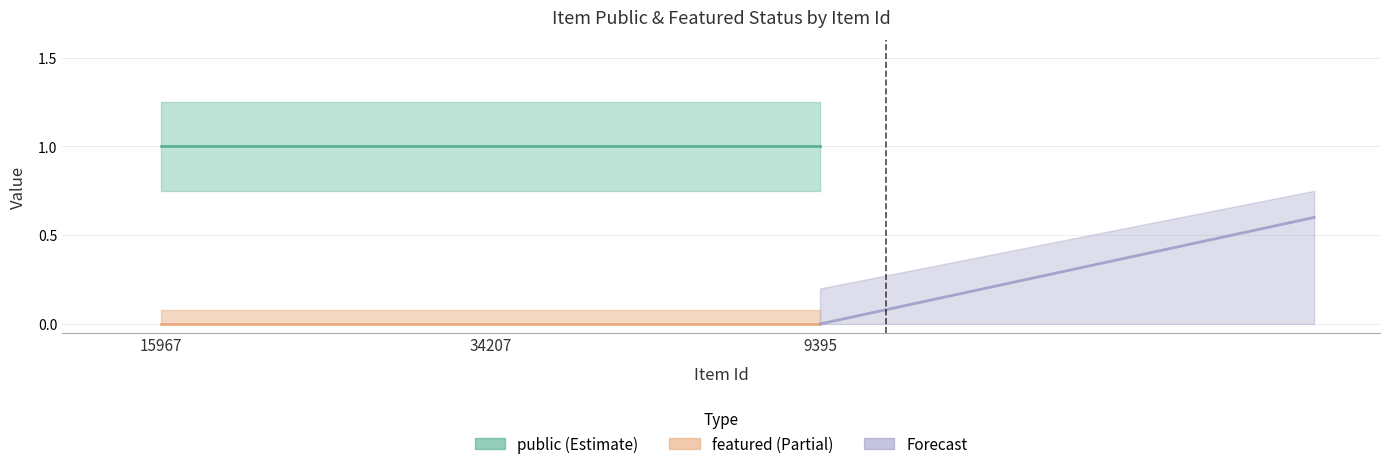

The value of featured at 15967 is 0. True or false?

True